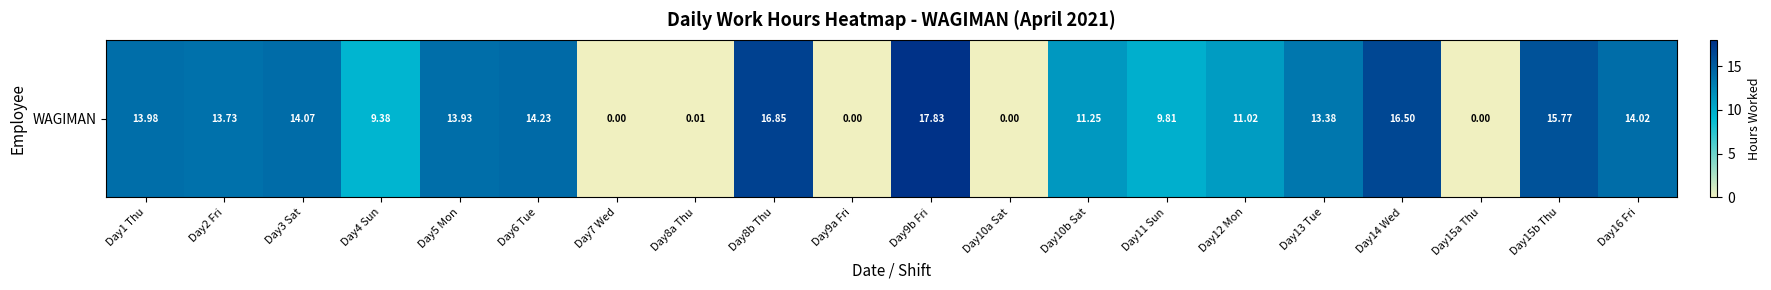

Reading left to right, list all the values displayed in this chart.

Day1 Thu=14.0	Day2 Fri=13.7	Day3 Sat=14.1	Day4 Sun=9.4	Day5 Mon=13.9	Day6 Tue=14.2	Day7 Wed=0.0	Day8a Thu=0.0	Day8b Thu=16.9	Day9a Fri=0.0	Day9b Fri=17.8	Day10a Sat=0.0	Day10b Sat=11.2	Day11 Sun=9.8	Day12 Mon=11.0	Day13 Tue=13.4	Day14 Wed=16.5	Day15a Thu=0.0	Day15b Thu=15.8	Day16 Fri=14.0